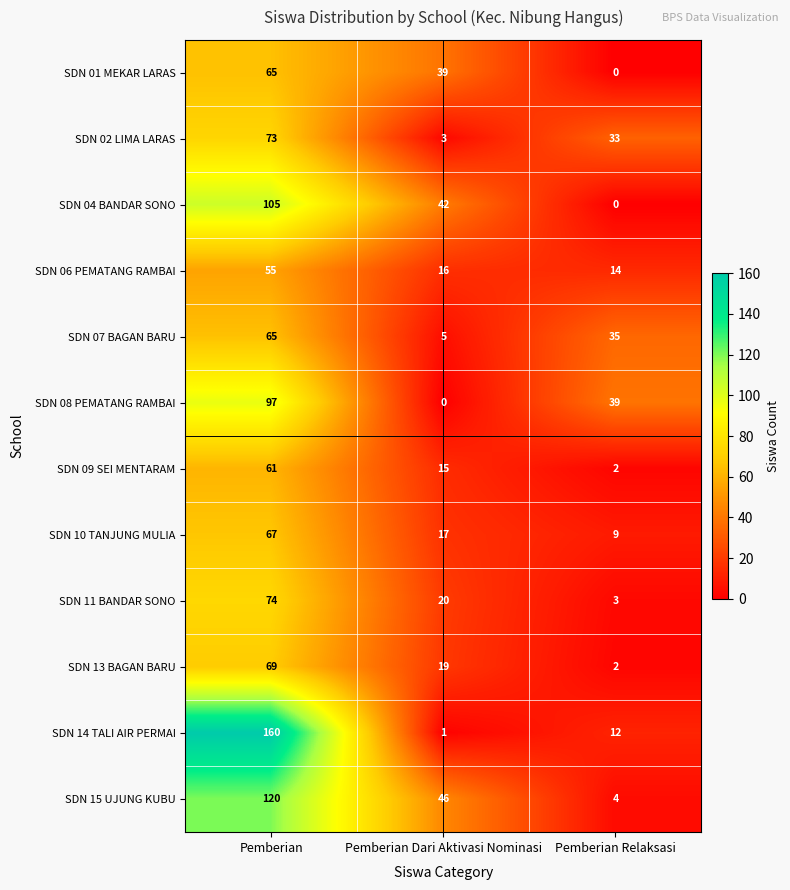

What is the greatest value displayed?

160